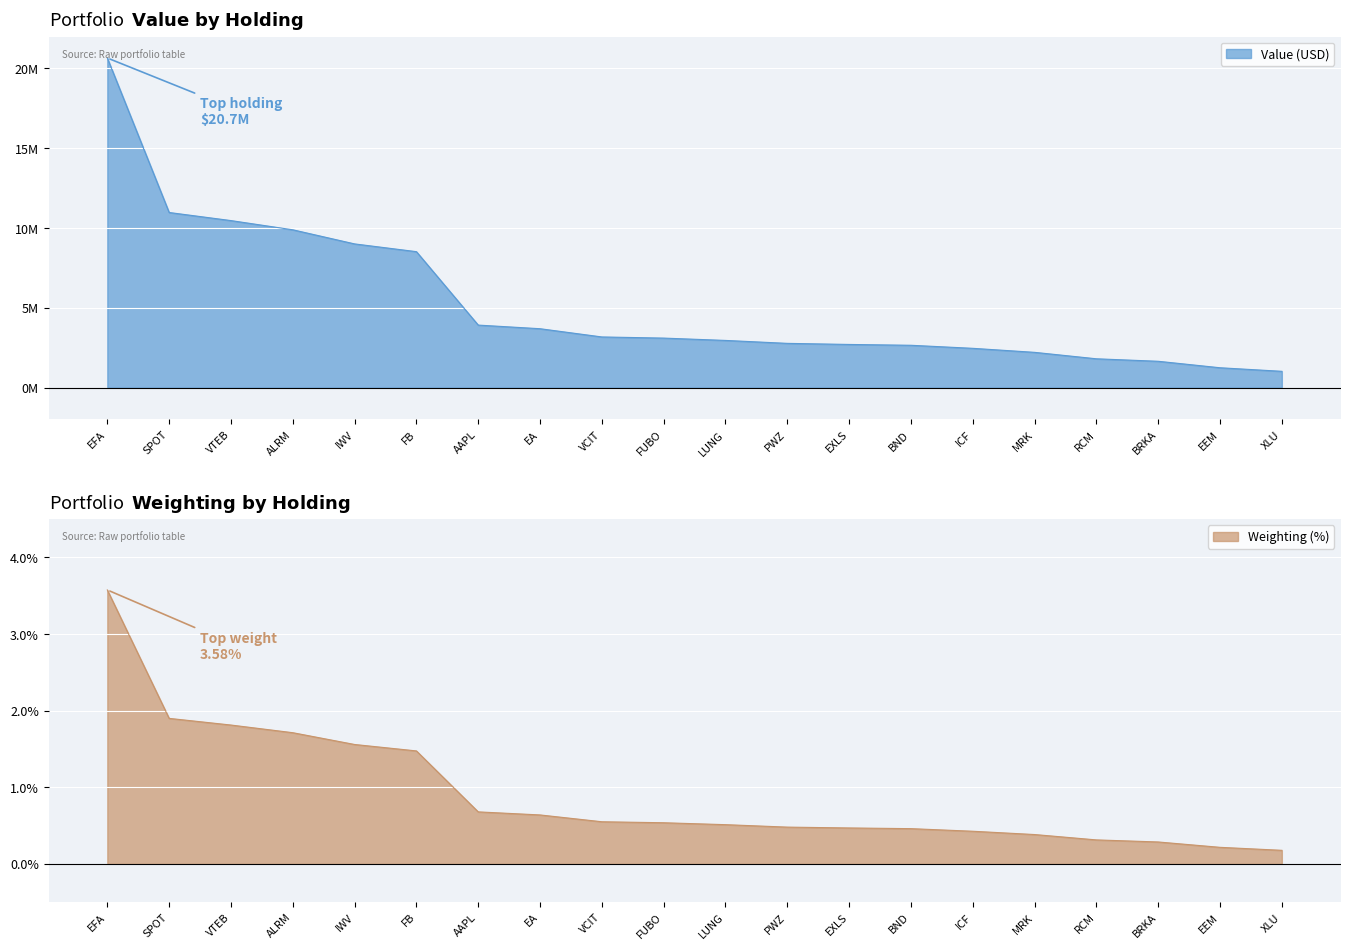

Is it true that Weighting (%) equals 2.6 at SPOT?

False